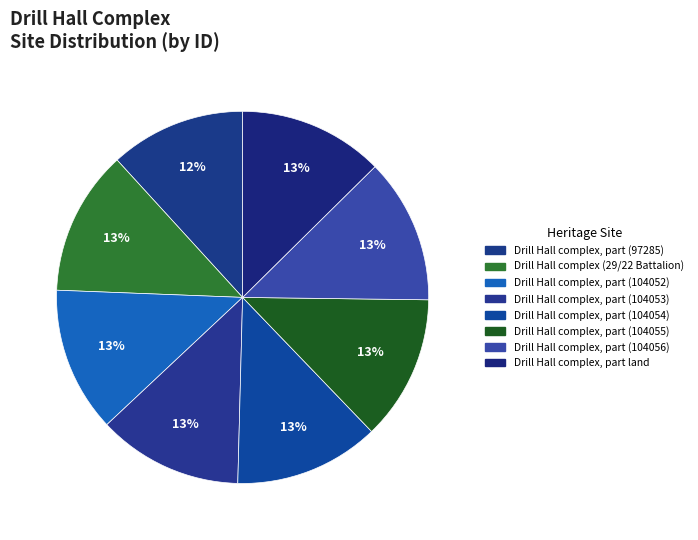

Combined, do Drill Hall complex, part (104053) and Drill Hall complex, part (97285) account for over 50%?

No